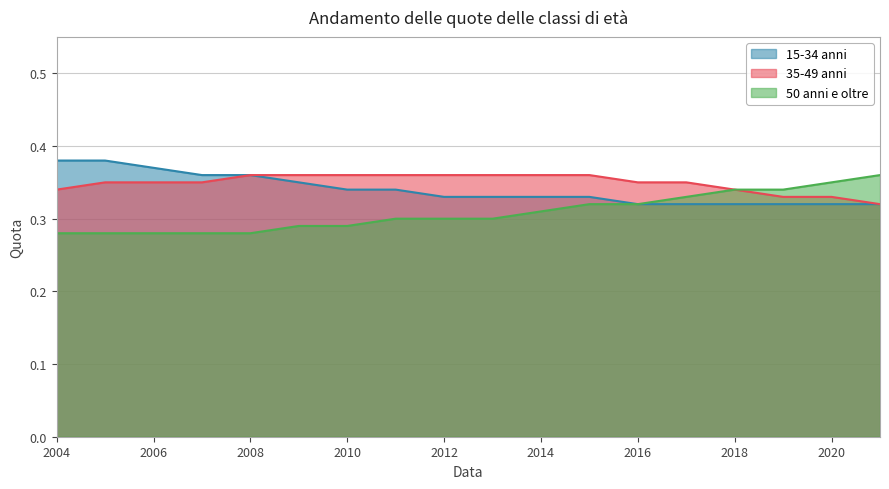

Between 2004 and 2017, which series saw the biggest shift?

15-34 anni